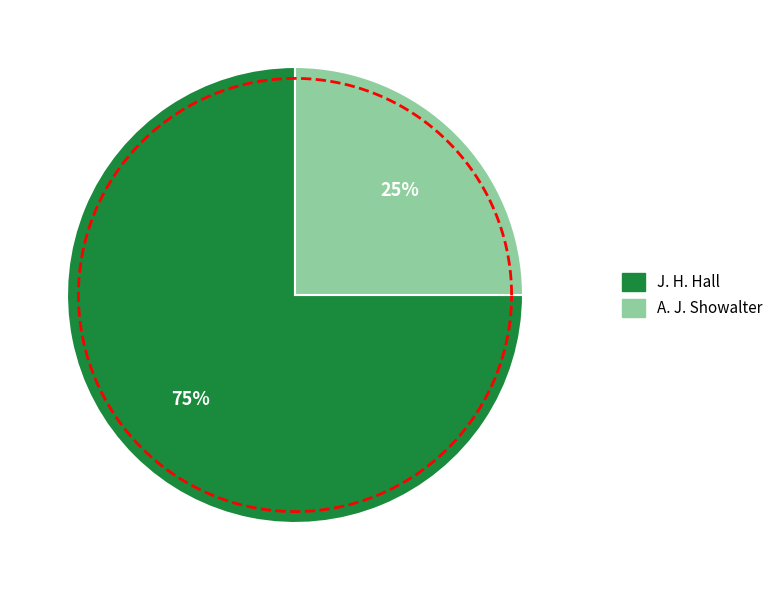

Is it true that J. H. Hall is 88% of the pie?

False